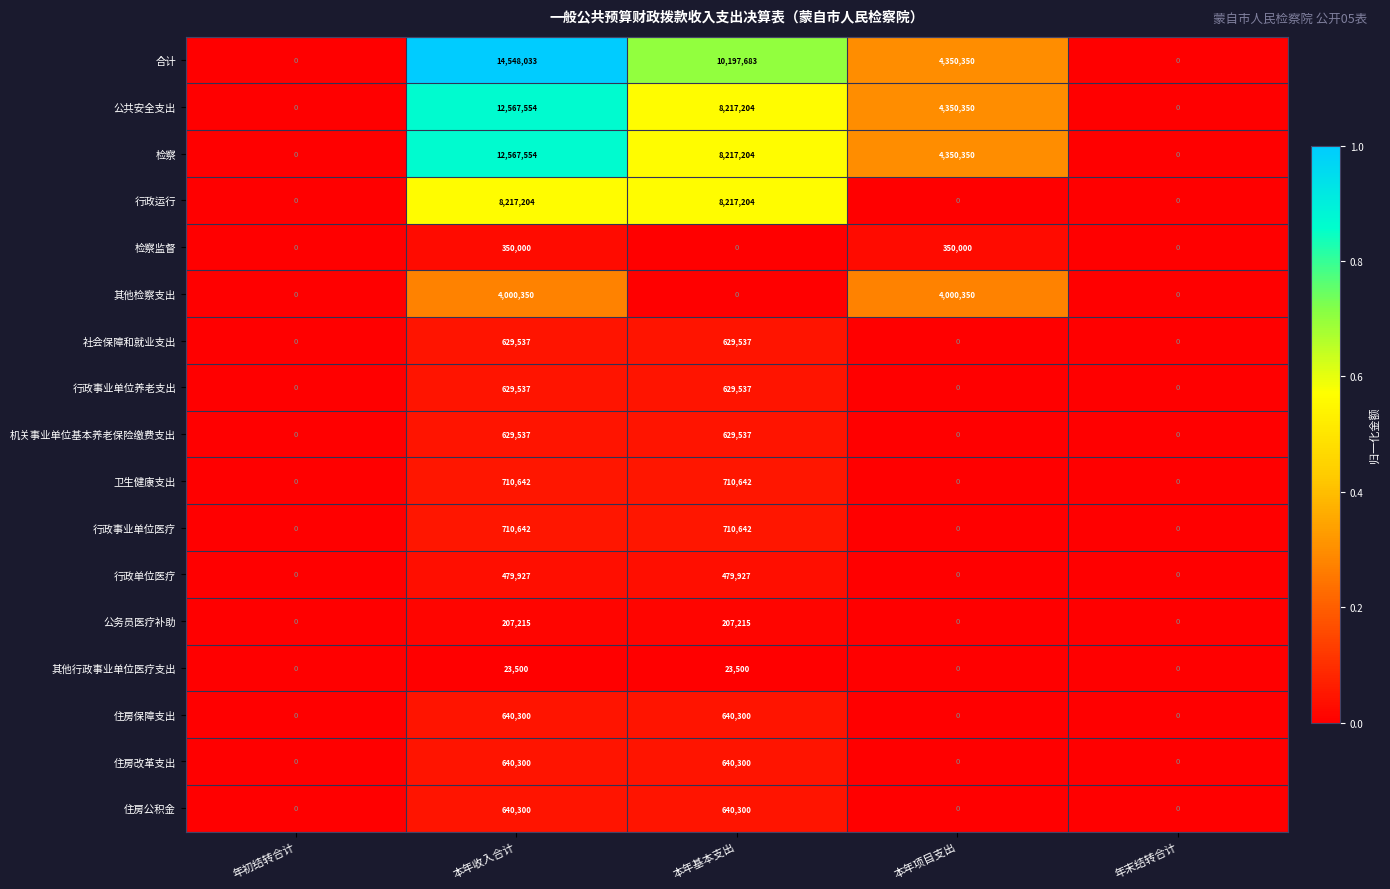

Count the number of categories in the chart.

5